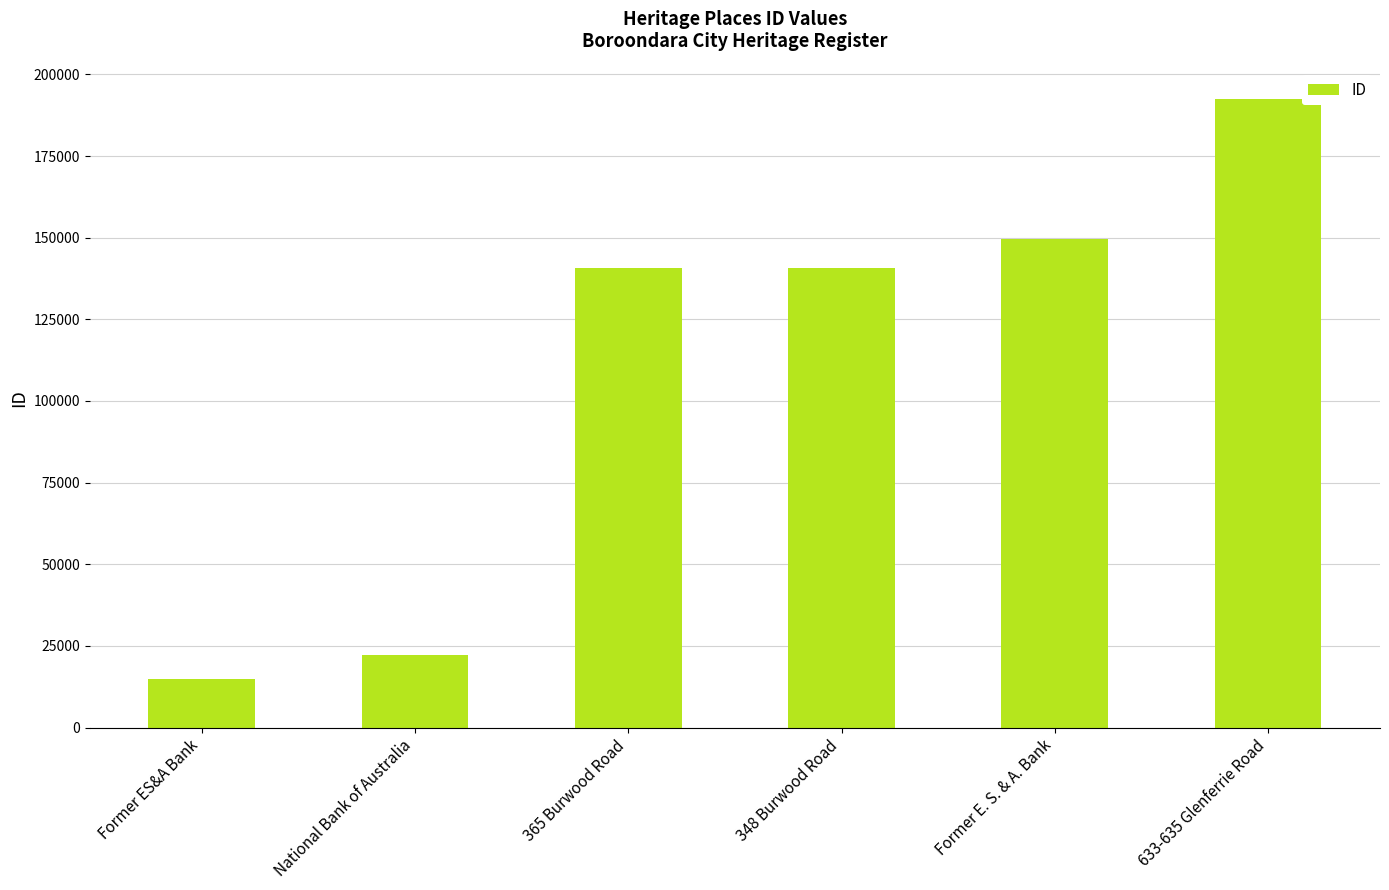

What is the label of the 6th bar from the left?

633-635 Glenferrie Road